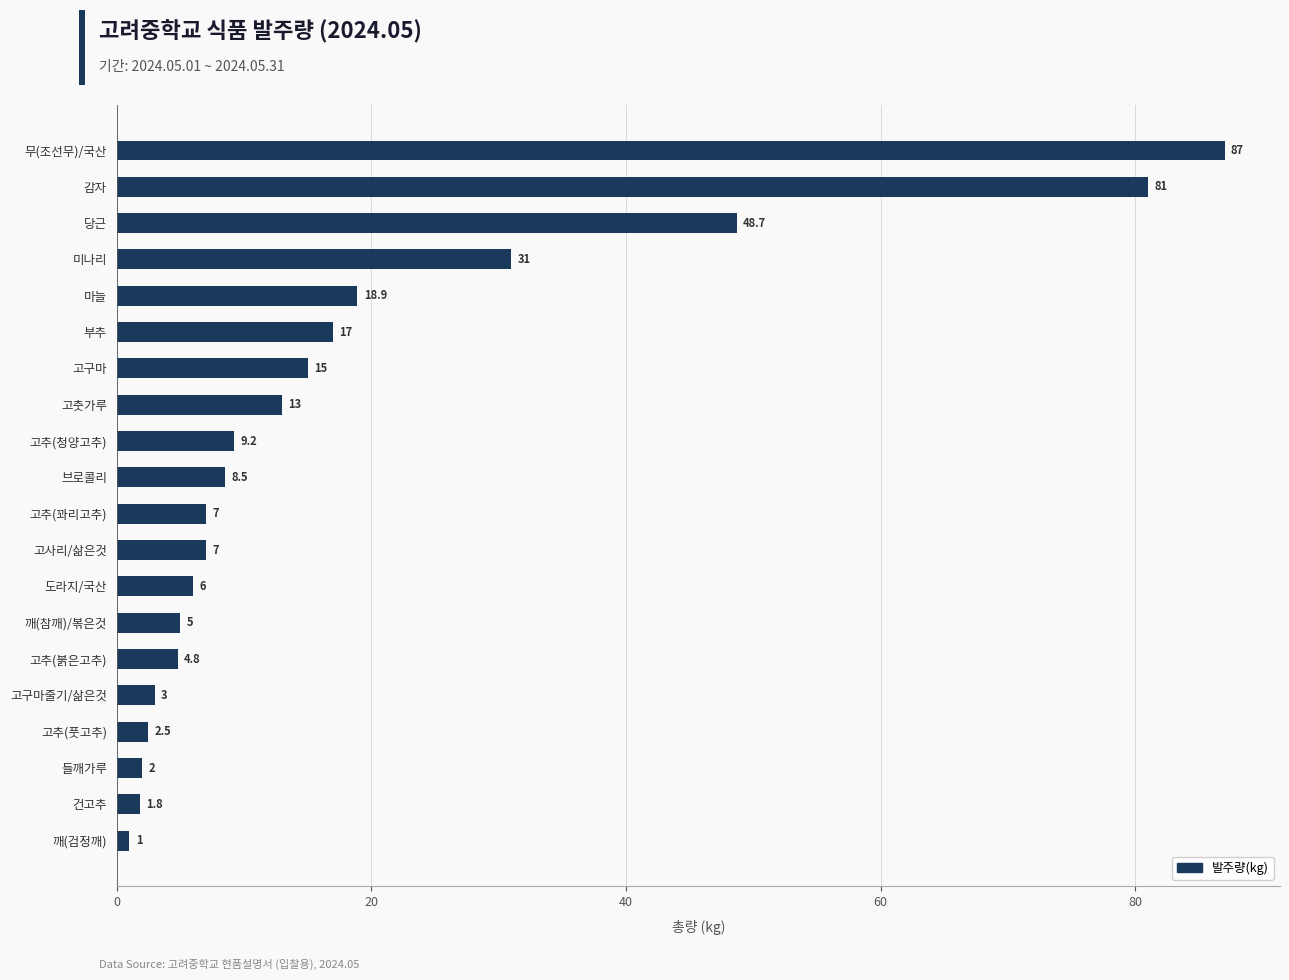

What is the difference between the values at 들깨가루 and 고춧가루?

11.0